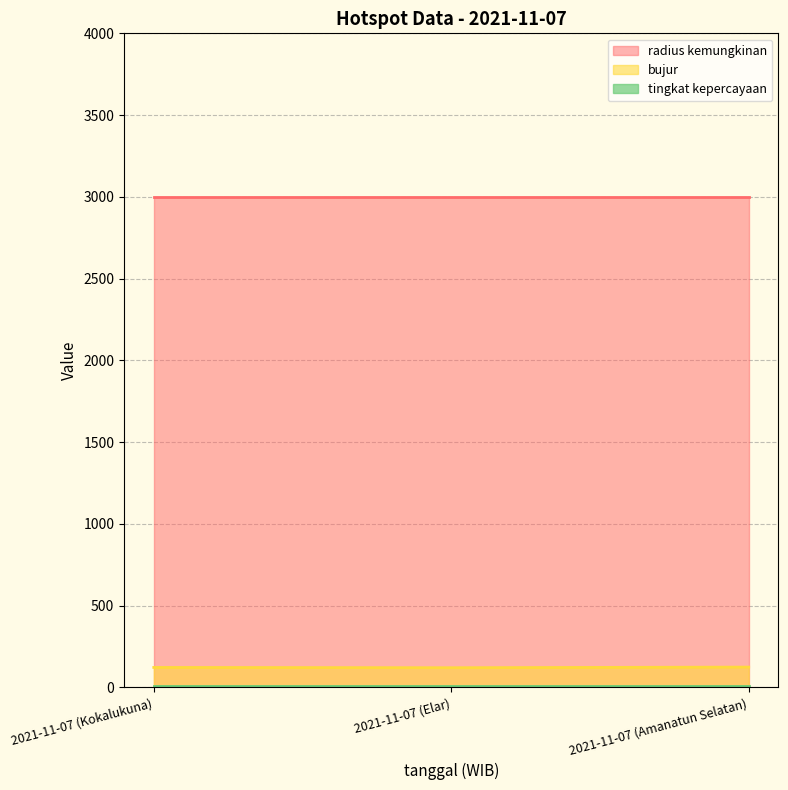

Does the chart display data point markers on the line(s)?

No